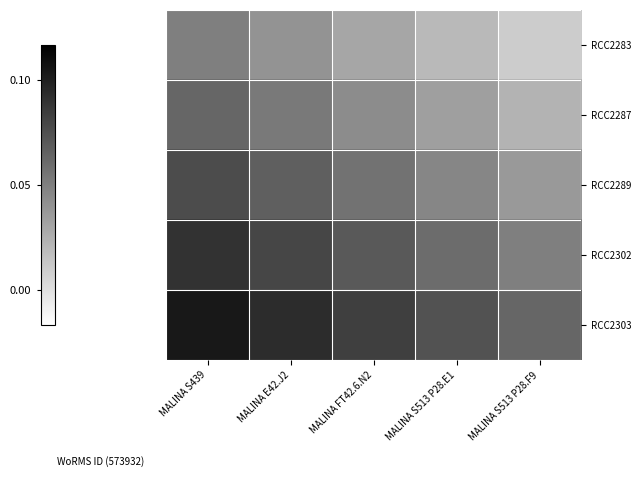

Which series has the largest total across all categories?

RCC2303